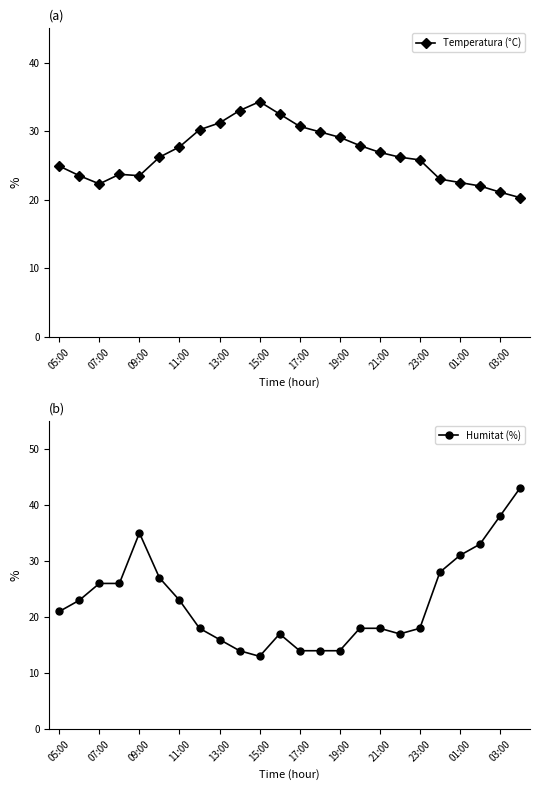

How many data points does each series have?

24